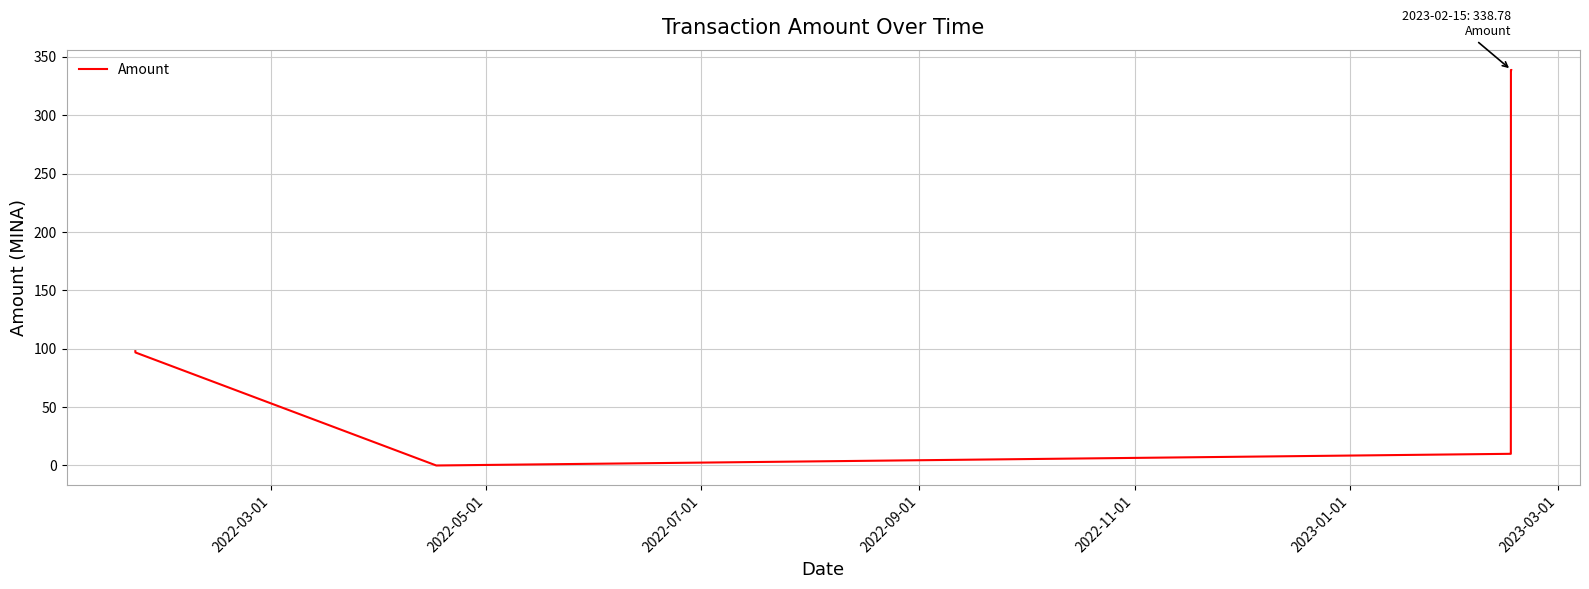

What is the average value?

127.5